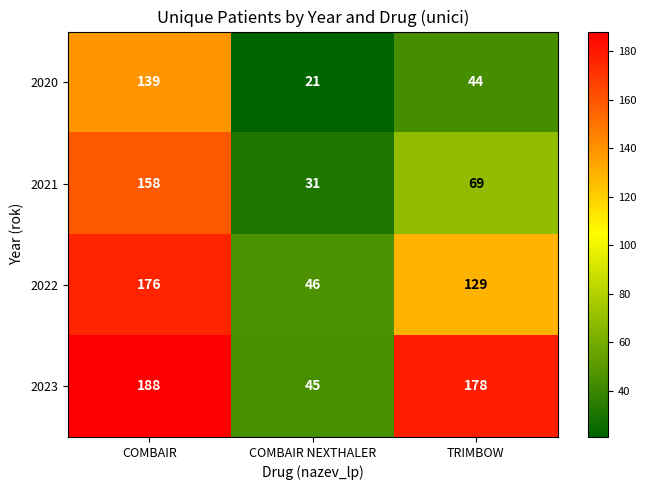

What is the greatest value displayed?

188